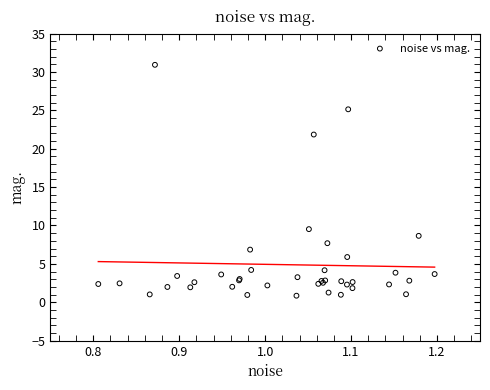

What Y value in the scatter plot is closest to 15?

9.5